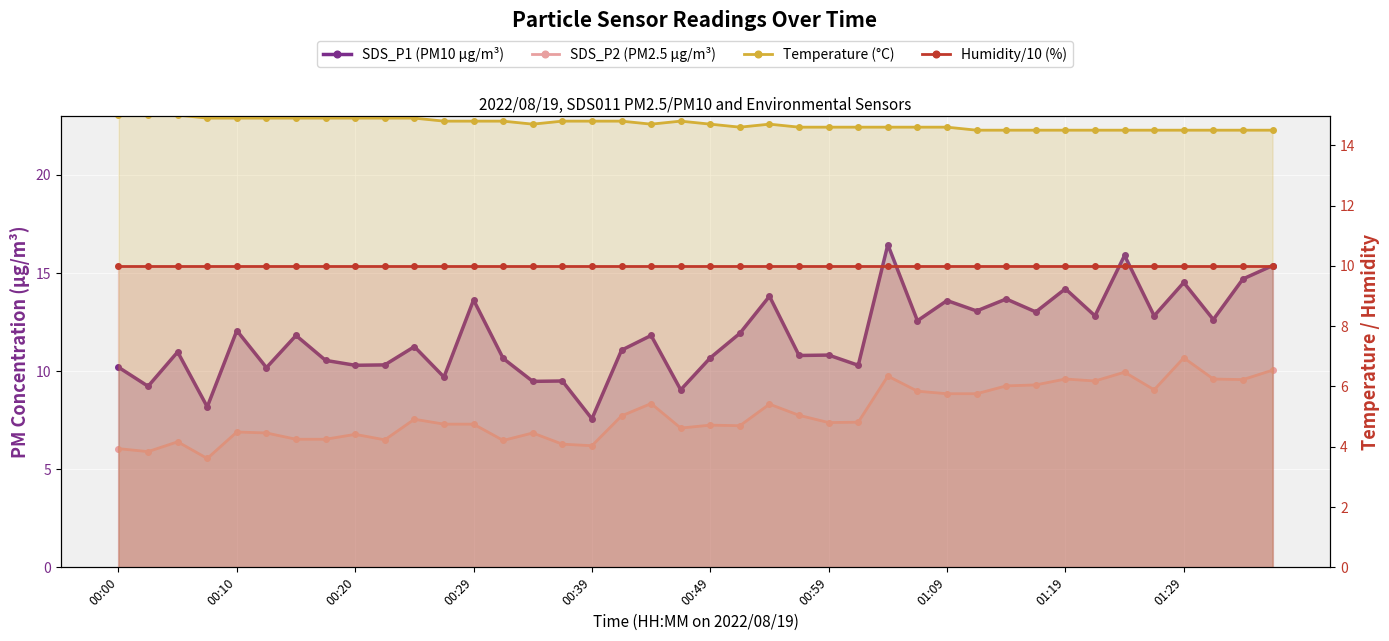

Which has a higher value, 15 or 13?

13